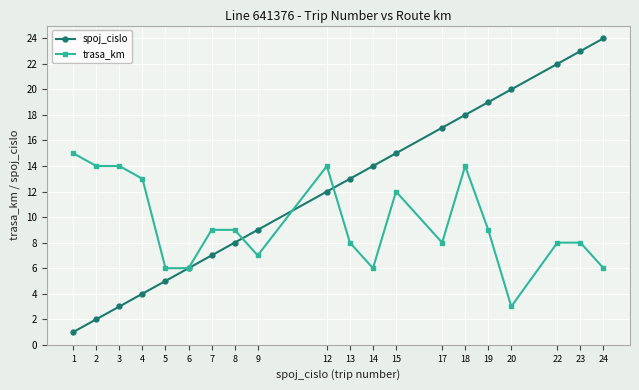

At which category is the sum across all series the highest?

18